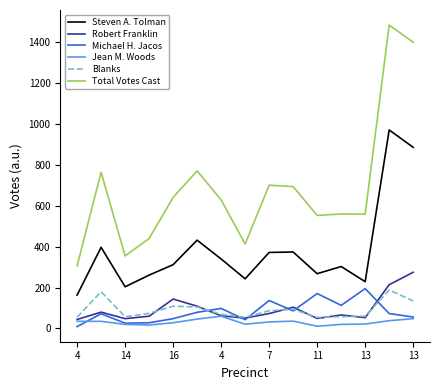

Which series has the largest total across all categories?

Total Votes Cast